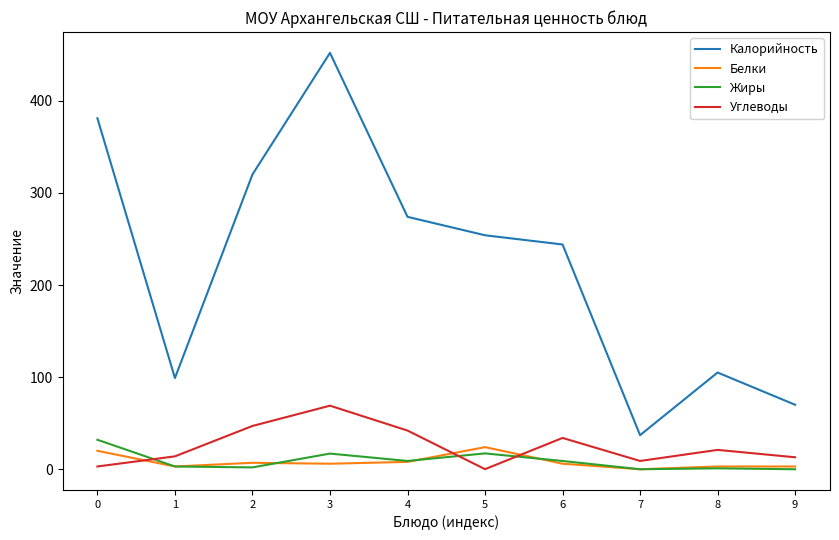

Between 0 and 8, which series saw the biggest shift?

Калорийность